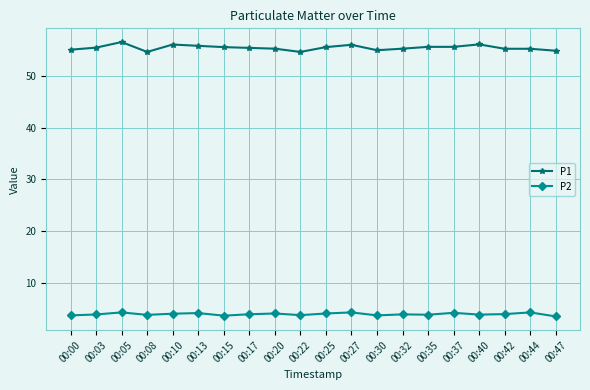

Is the value of P1 at 00:00 greater than the value of P2 at 00:17?

Yes